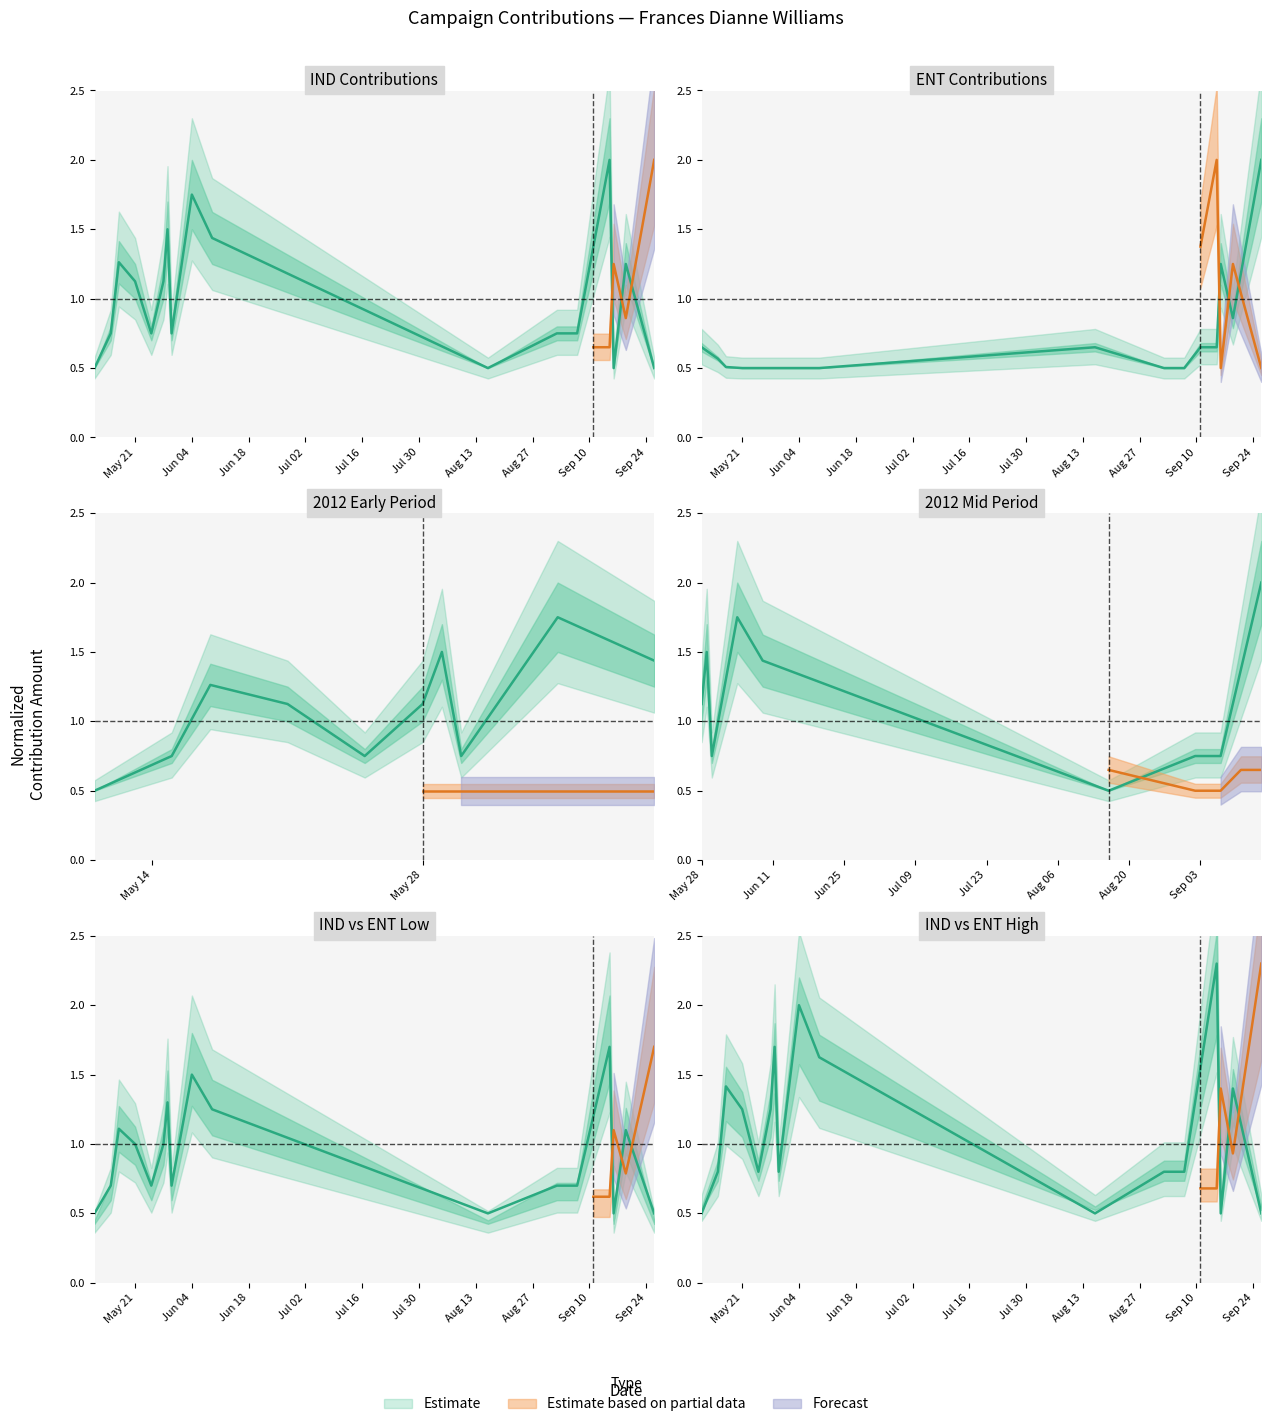

How many intersections are there between ENT and IND?

6